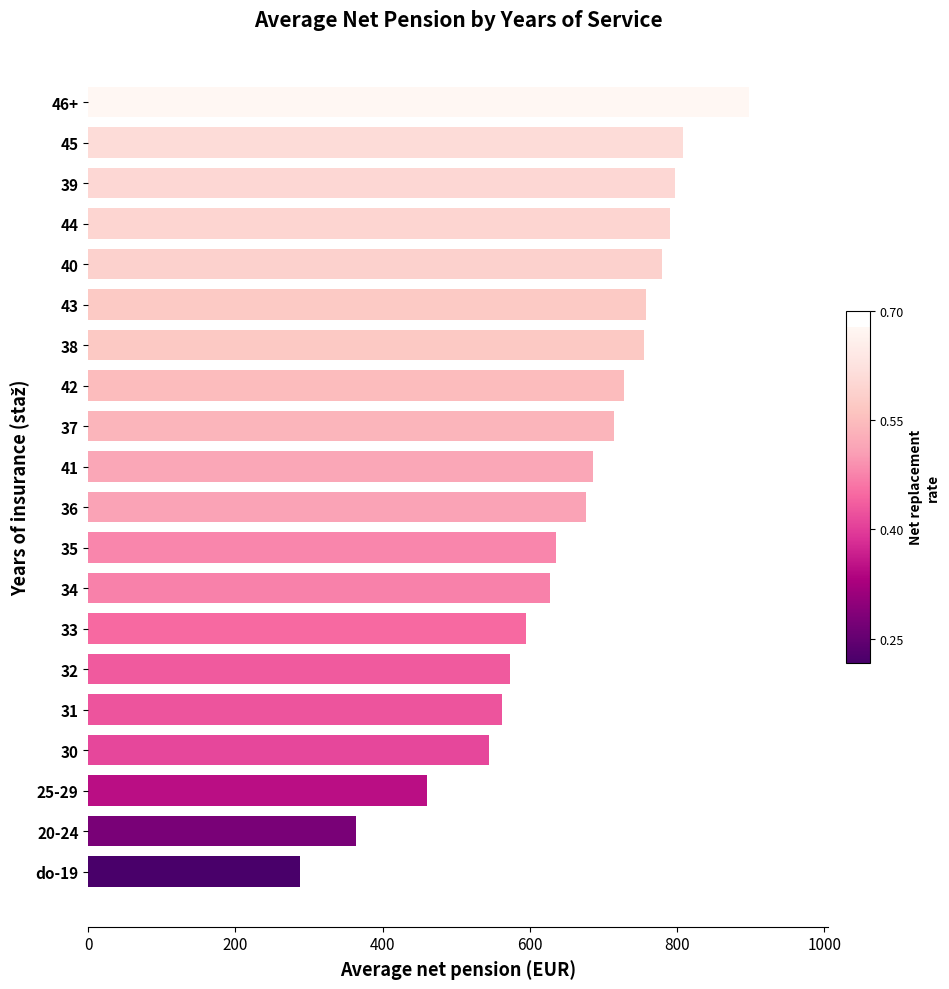

What is the label of the 19th bar from the top?

20-24